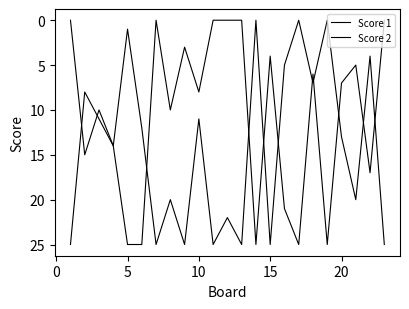

What is the difference between the maximum and second lowest values in the Score 2 series?

25